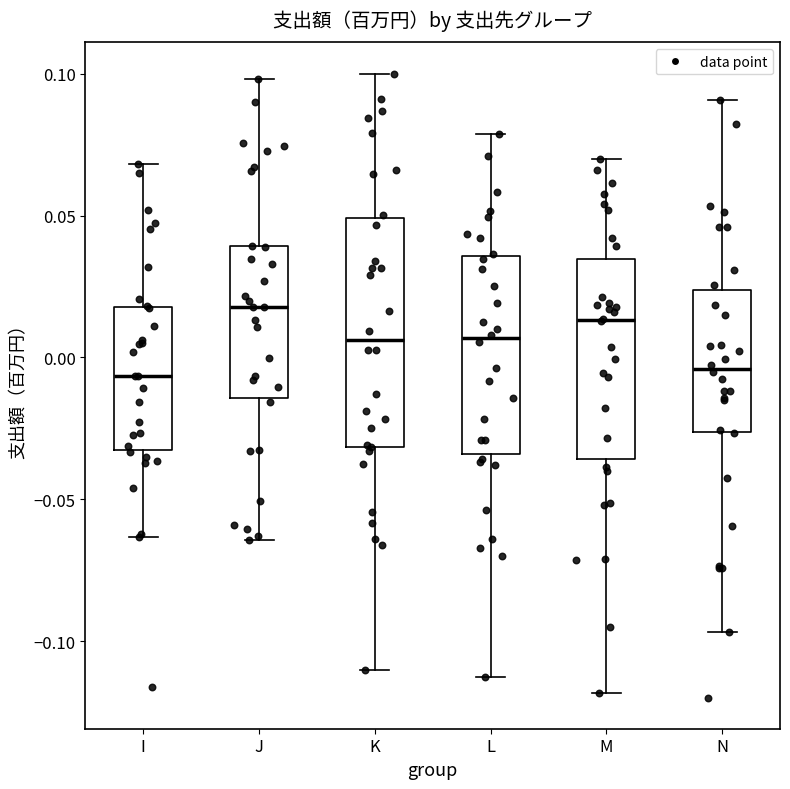

Where is the lower edge of the box for M on the y-axis? The values are not printed on the chart, so give them approximately, as read against the axis.

-0.035